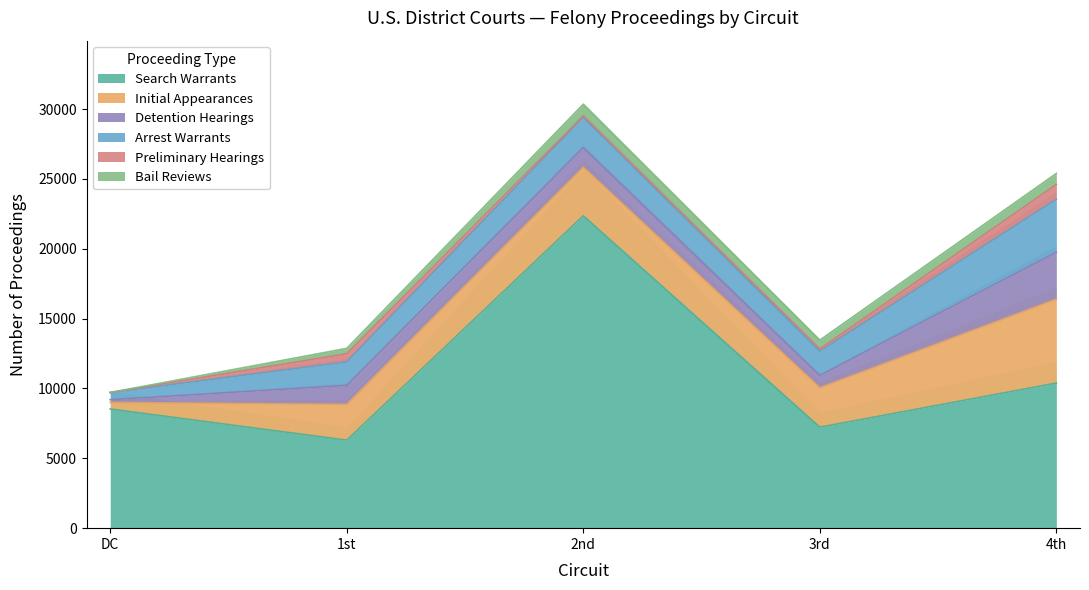

Does the chart display data point markers on the line(s)?

No